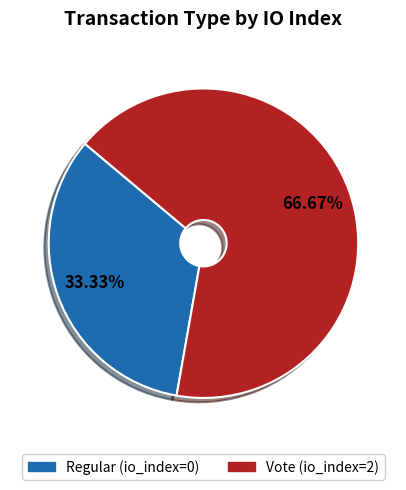

The Regular (io_index=0) slice represents 33% of the pie. True or false?

True